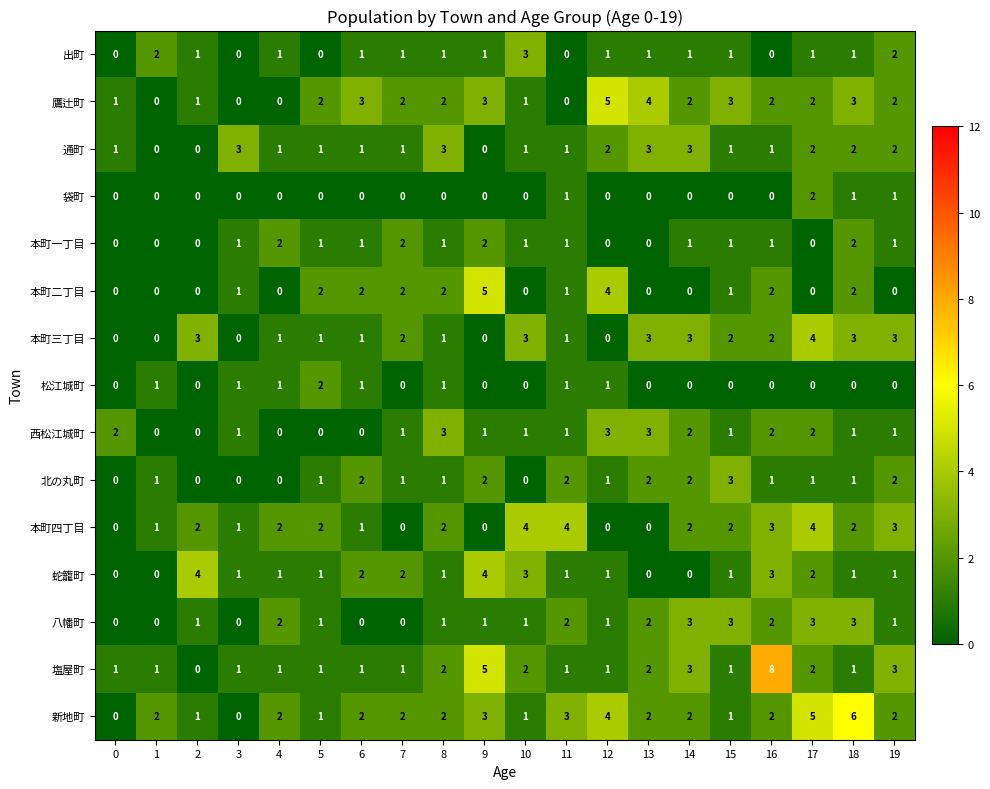

At which category does the chart reach its peak across all series?

16